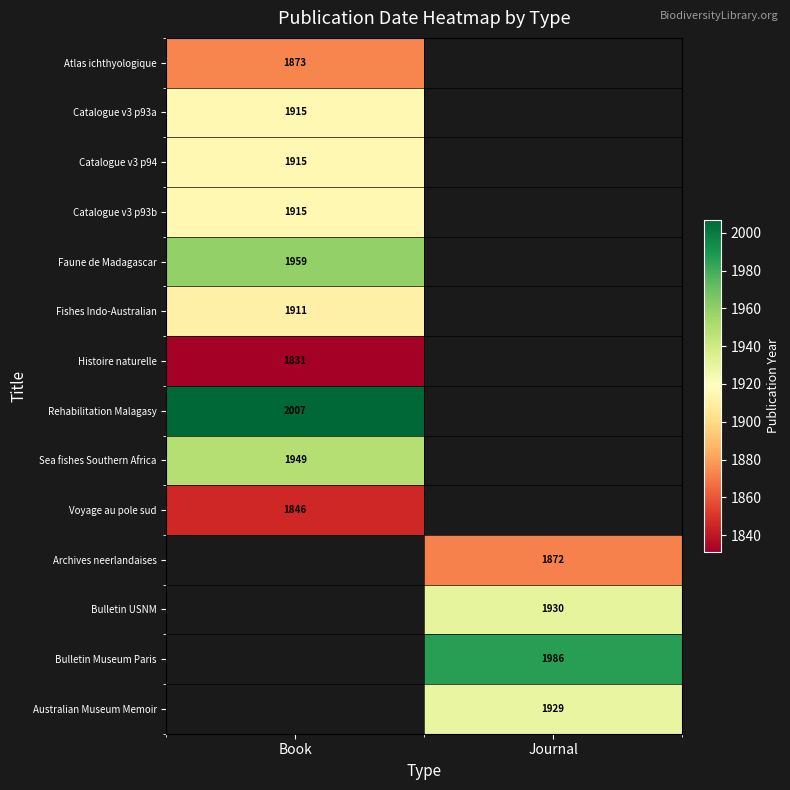

The Atlas ichthyologique series shows 2580 at Book. True or false?

False